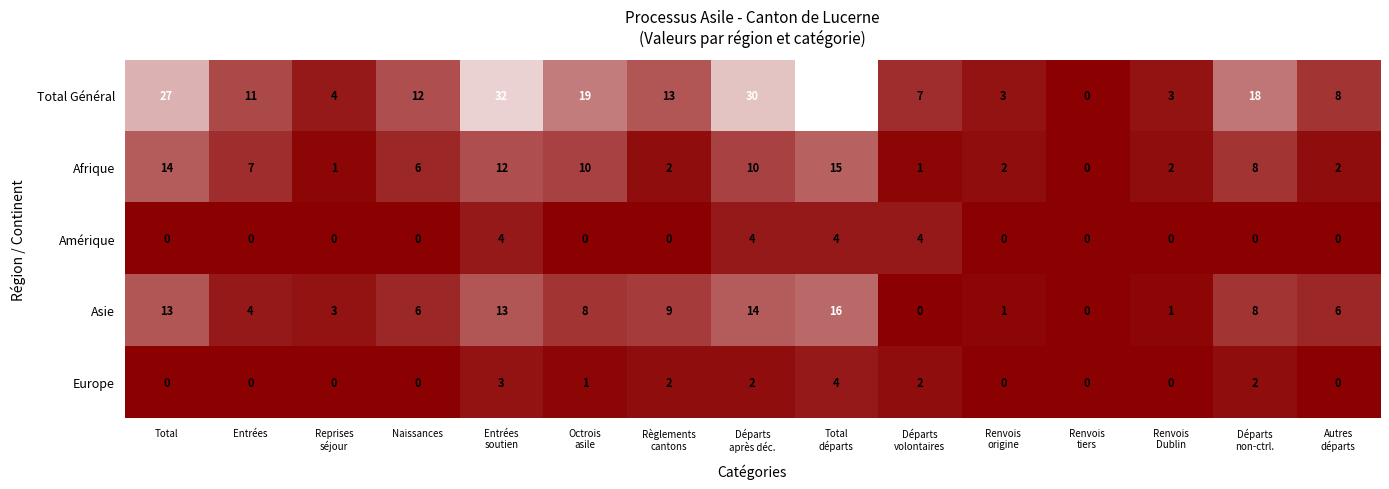

What is the highest value of the Amérique series?

4